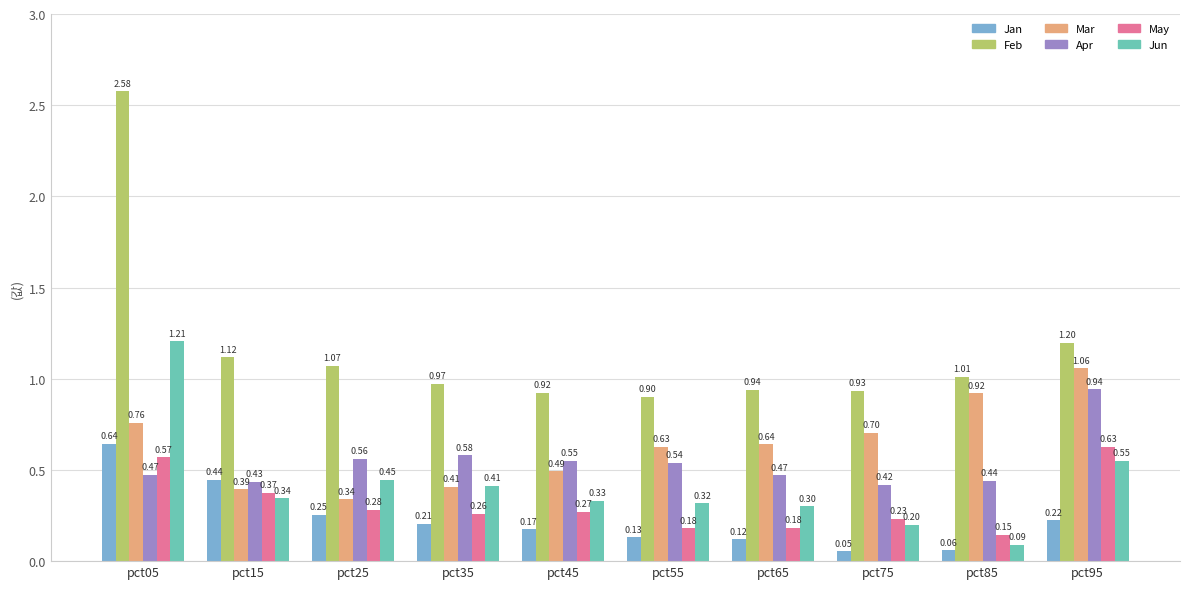

What is the spread (max minus min) of values at pct05?

2.1